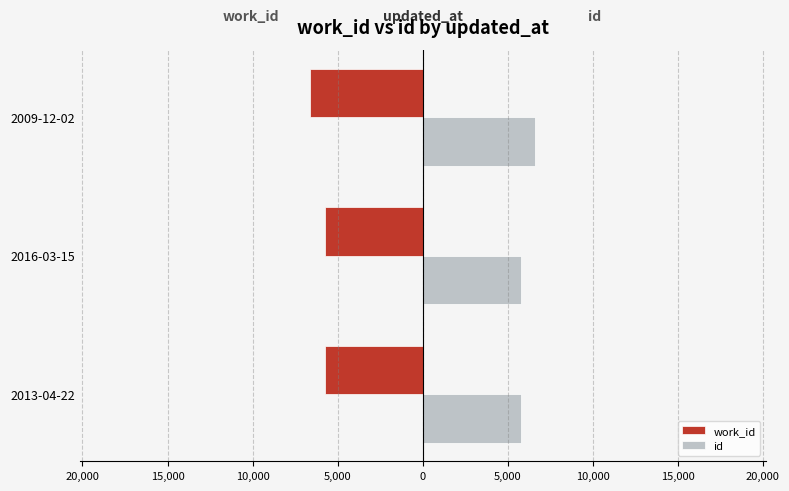

What are all the series names shown in the legend?

work_id, id